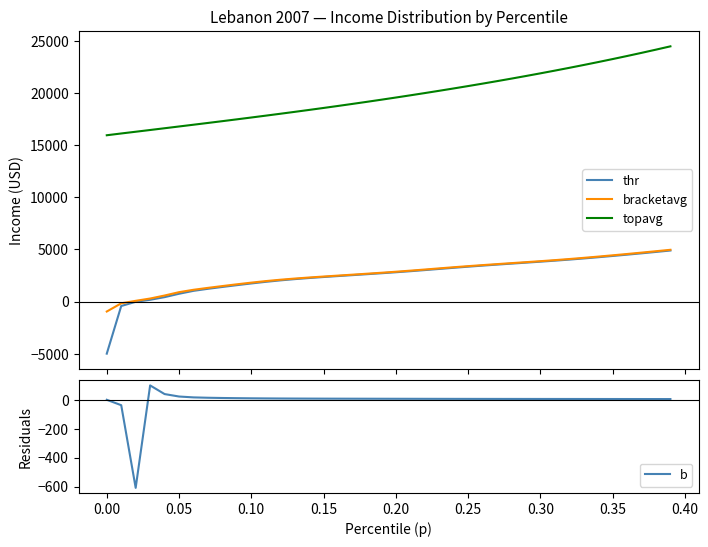

Rank the series by their maximum value, from highest to lowest.

topavg, bracketavg, thr, b